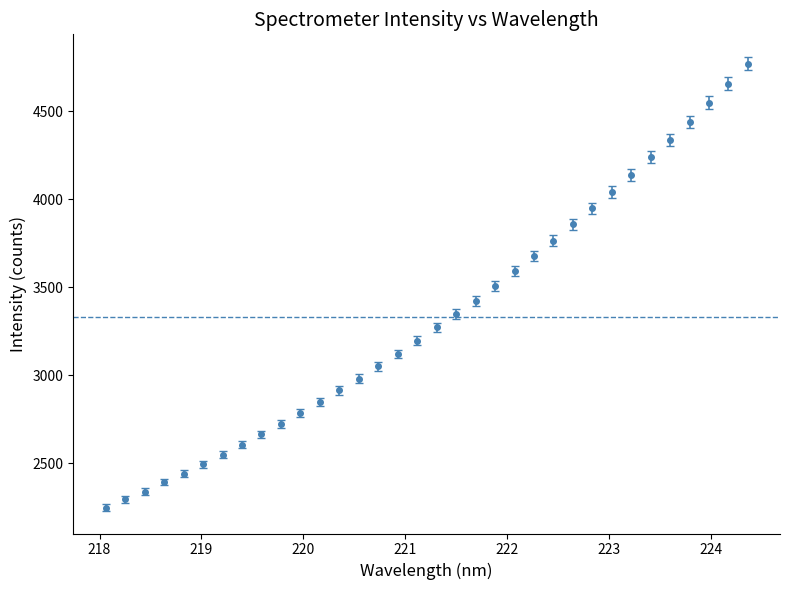

What is the value of the 11th point from the left?

2784.7